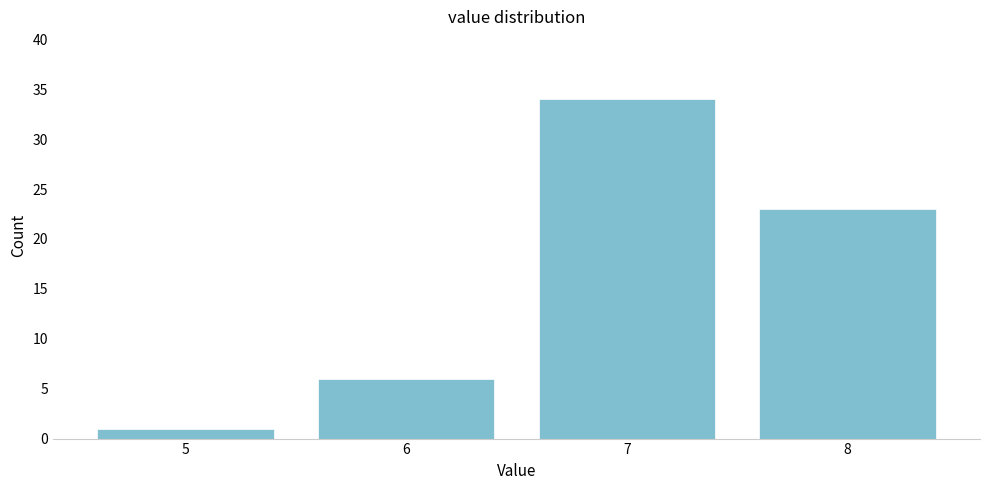

Reading left to right, transcribe this chart: for each bar, give the range it covers on the x-axis and its height. The values are not printed on the chart, so give them approximately, as read against the axis.

4.5 to 5.5: 1
5.5 to 6.5: 6
6.5 to 7.5: 34
7.5 to 8.5: 23